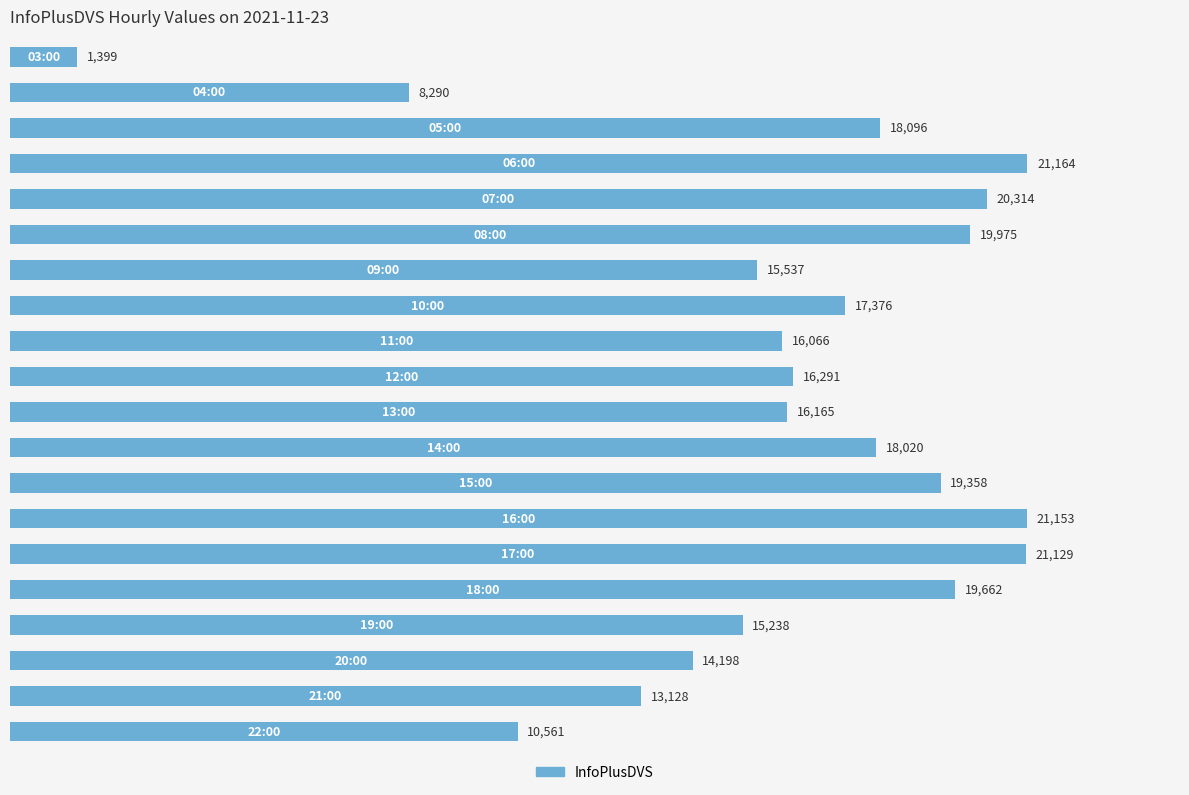

What is the minimum value shown in the chart?

1399